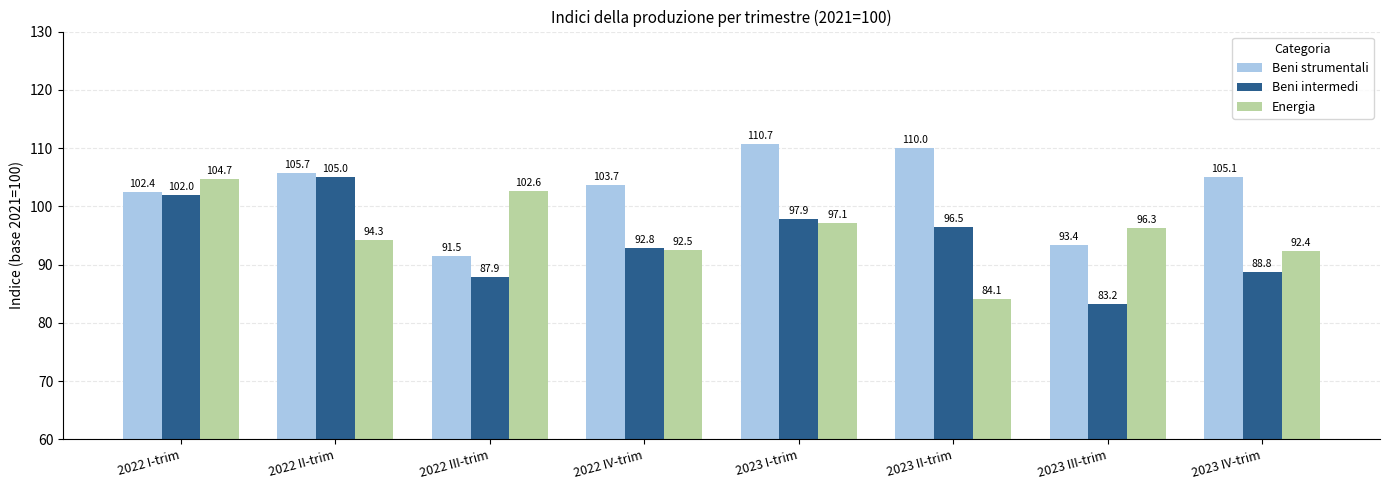

What is the average value of the Beni intermedi series?

94.3